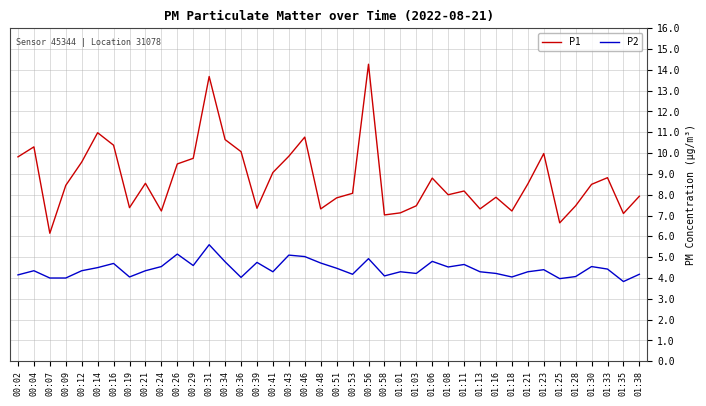

At which label does P1 first exceed 8?

00:02